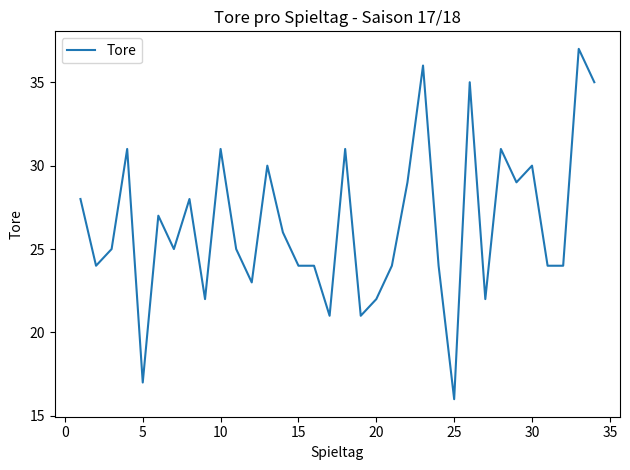

What is the maximum value shown in the chart?

37